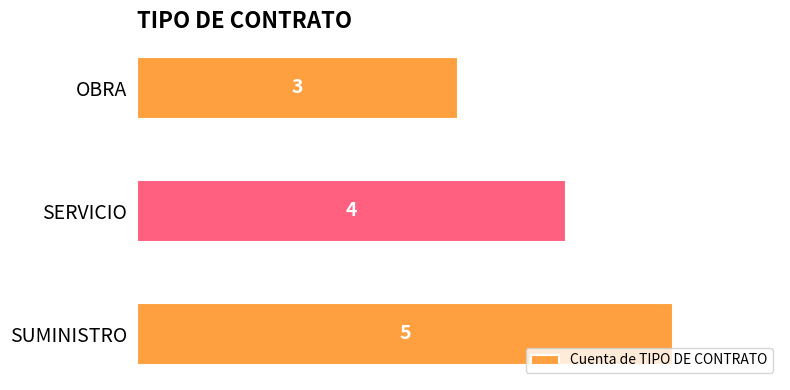

Reading top to bottom, extract all data points from this chart.

OBRA=3	SERVICIO=4	SUMINISTRO=5